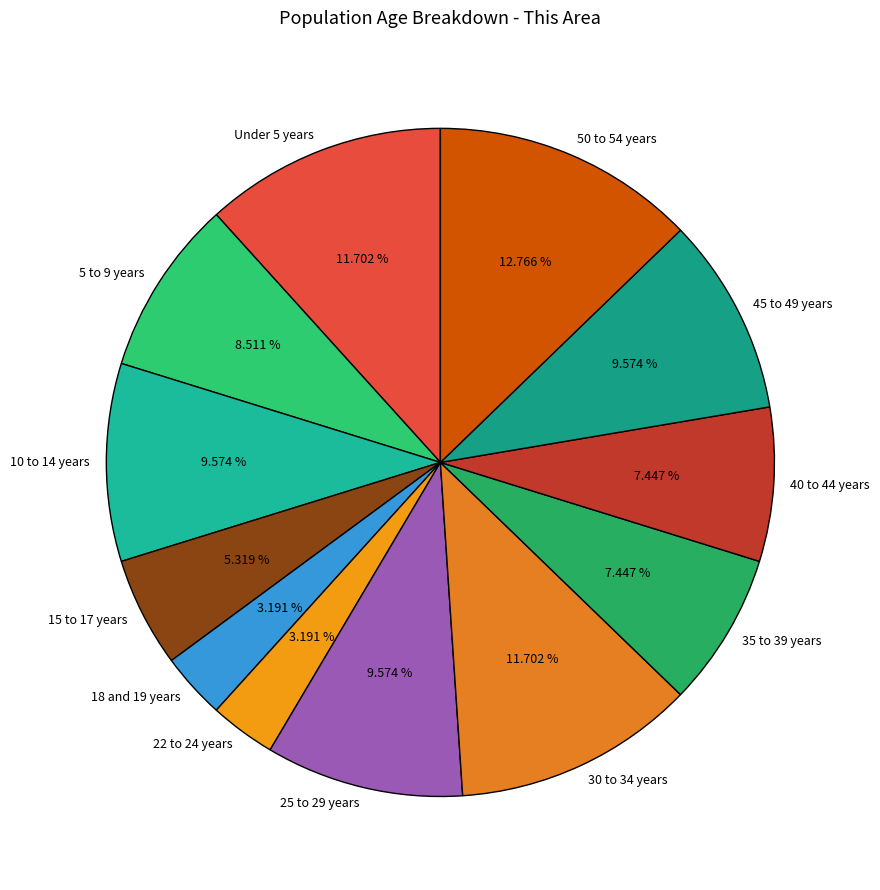

Is there any slice that represents more than half of the pie?

No